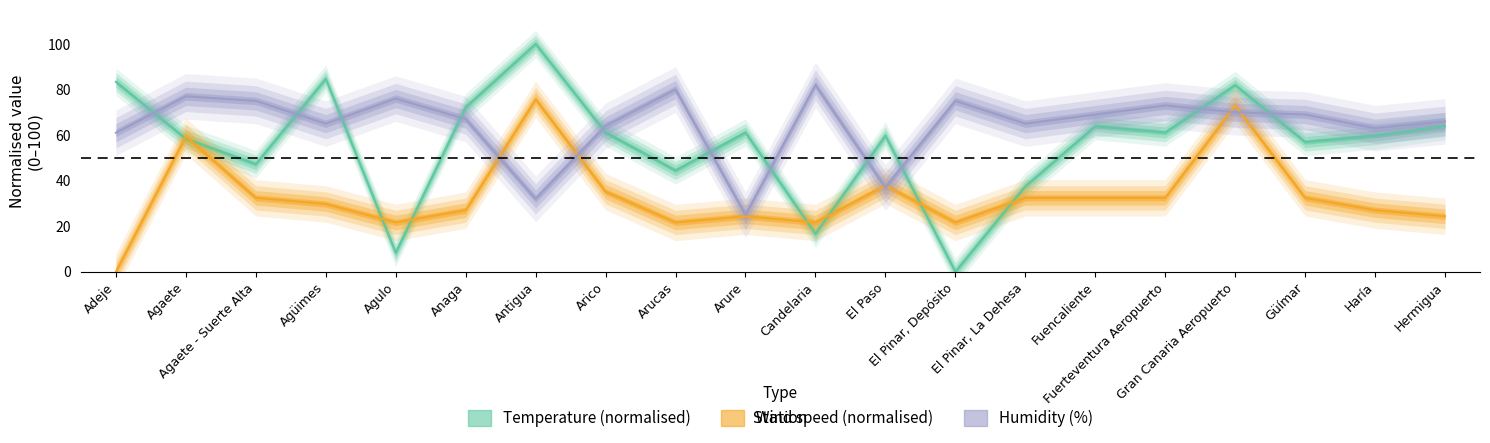

Where is the first local maximum for Wind speed (normalised)?

Agaete